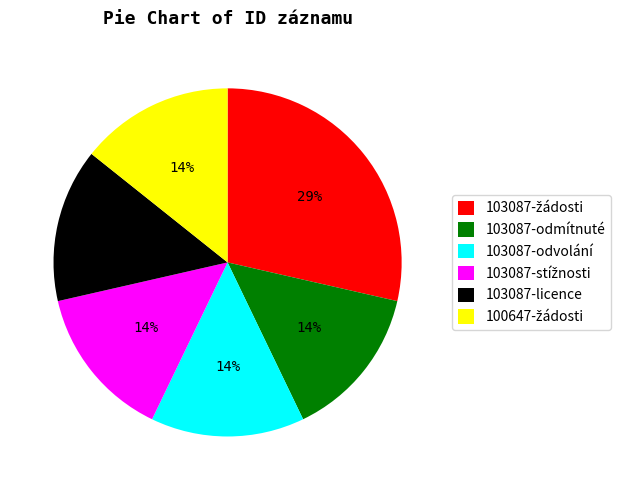

How many slices are in this pie chart?

6